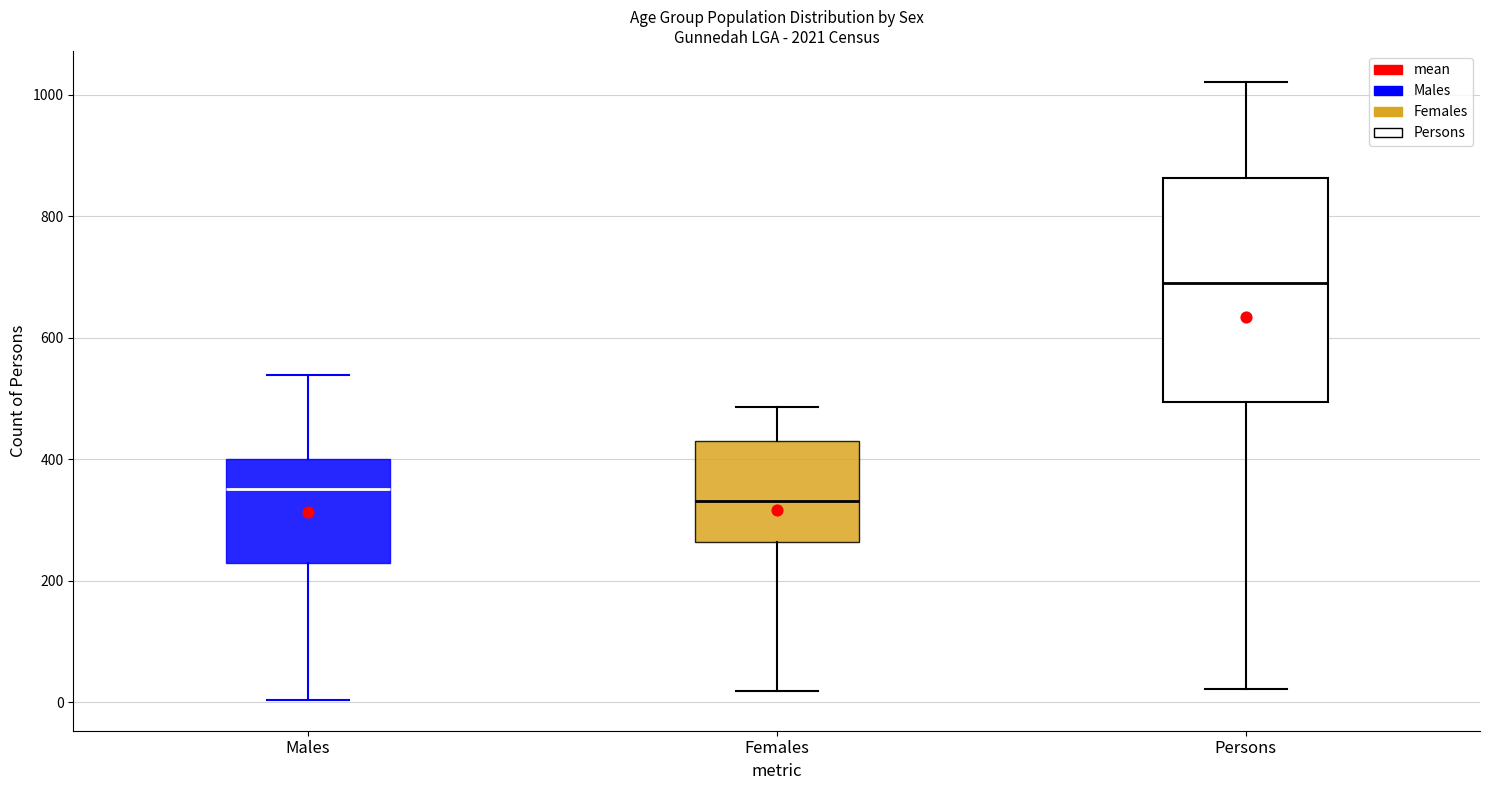

Reading left to right, read every box against the y-axis: the position of its median line, the range the box covers, and the ends of its whiskers. The values are not printed on the chart, so give them approximately, as read against the axis.

Males: median 360, box 220 to 400, whiskers 0 to 540
Females: median 340, box 260 to 440, whiskers 20 to 480
Persons: median 680, box 500 to 860, whiskers 20 to 1020